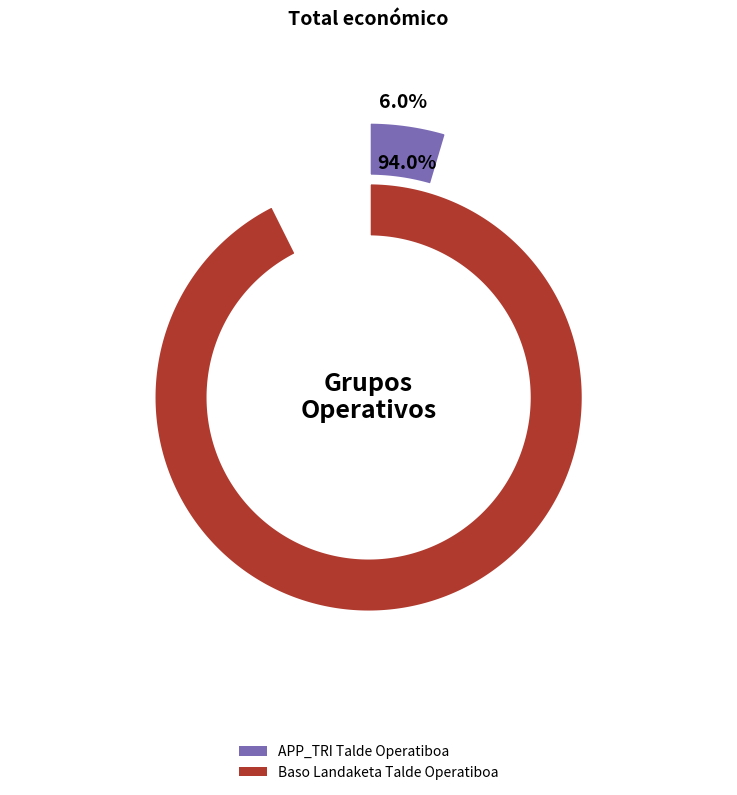

Combined, do APP_TRI Talde Operatiboa and Baso Landaketa Talde Operatiboa account for over 50%?

Yes